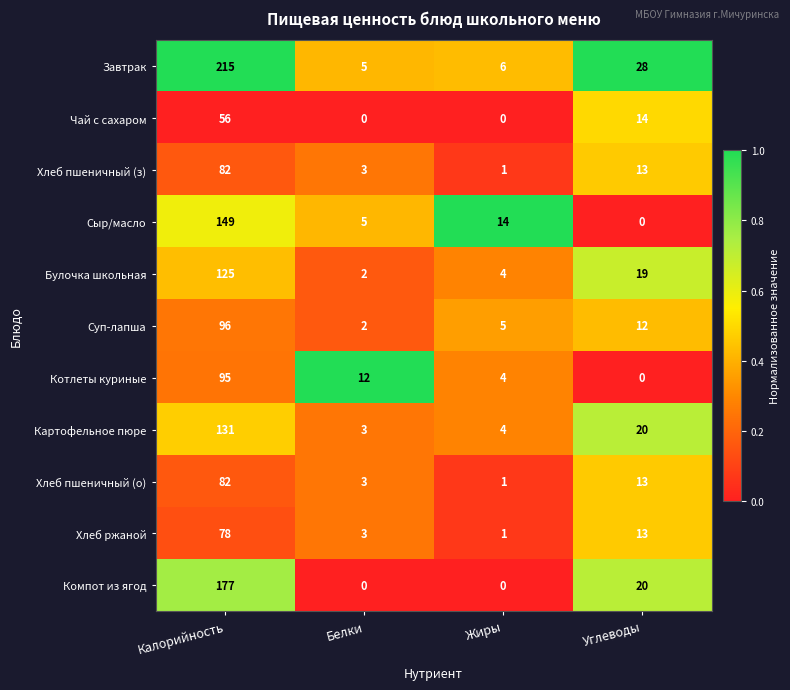

At which label is Компот из ягод closest to 88?

Углеводы